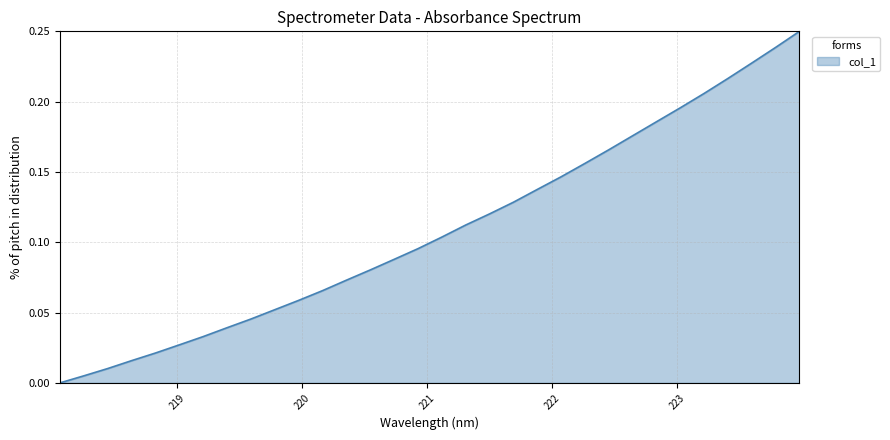

Is this an area chart (filled region under the line)?

Yes